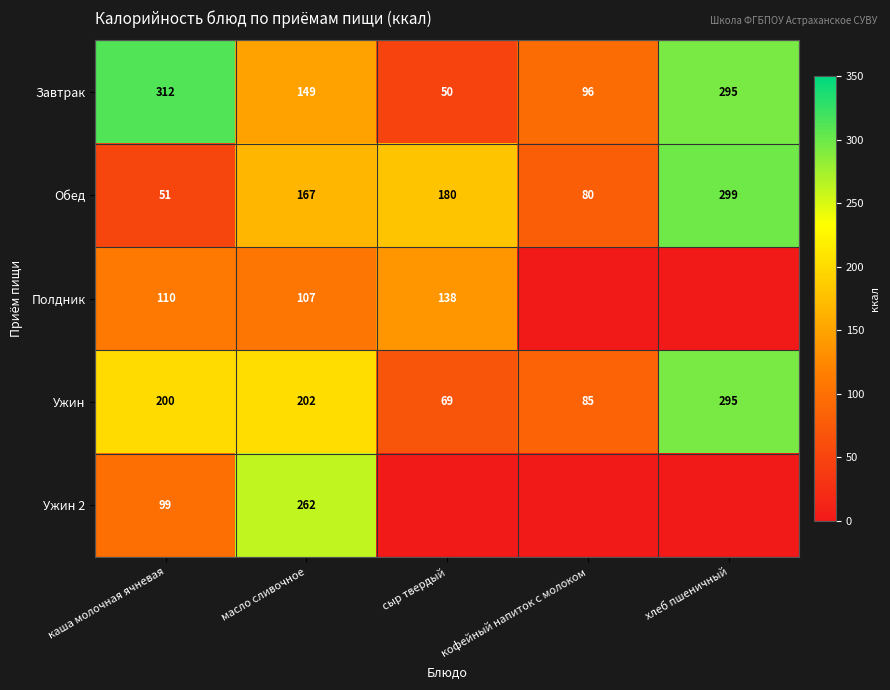

How many values in the Завтрак series are below 149?

2